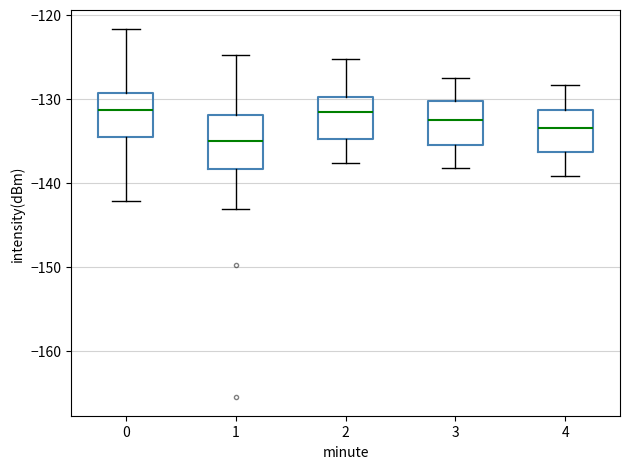

Where is the upper edge of the box at x = 4 on the y-axis? The values are not printed on the chart, so give them approximately, as read against the axis.

-131